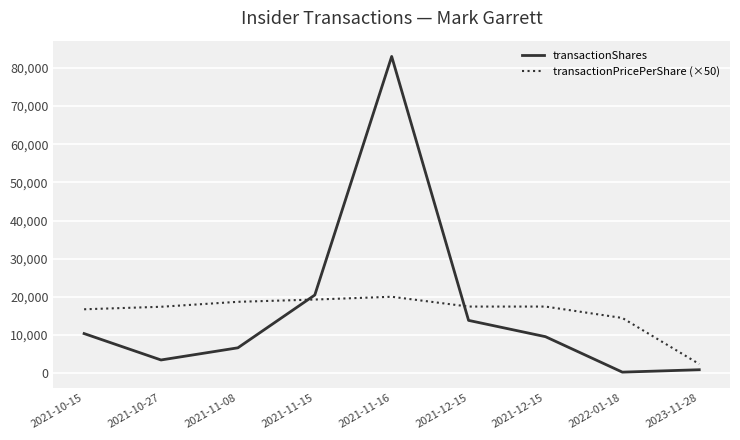

What are all the series names shown in the legend?

transactionShares, transactionPricePerShare (×50)